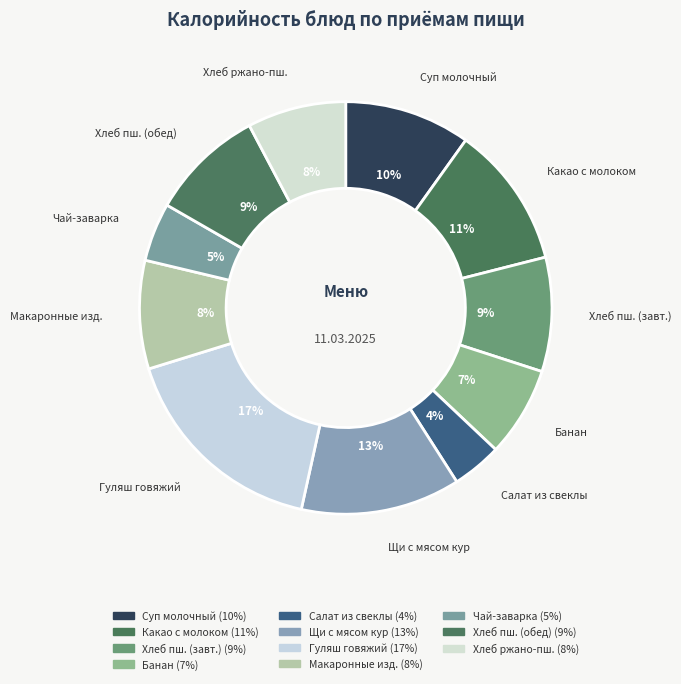

How many slices are in this pie chart?

11